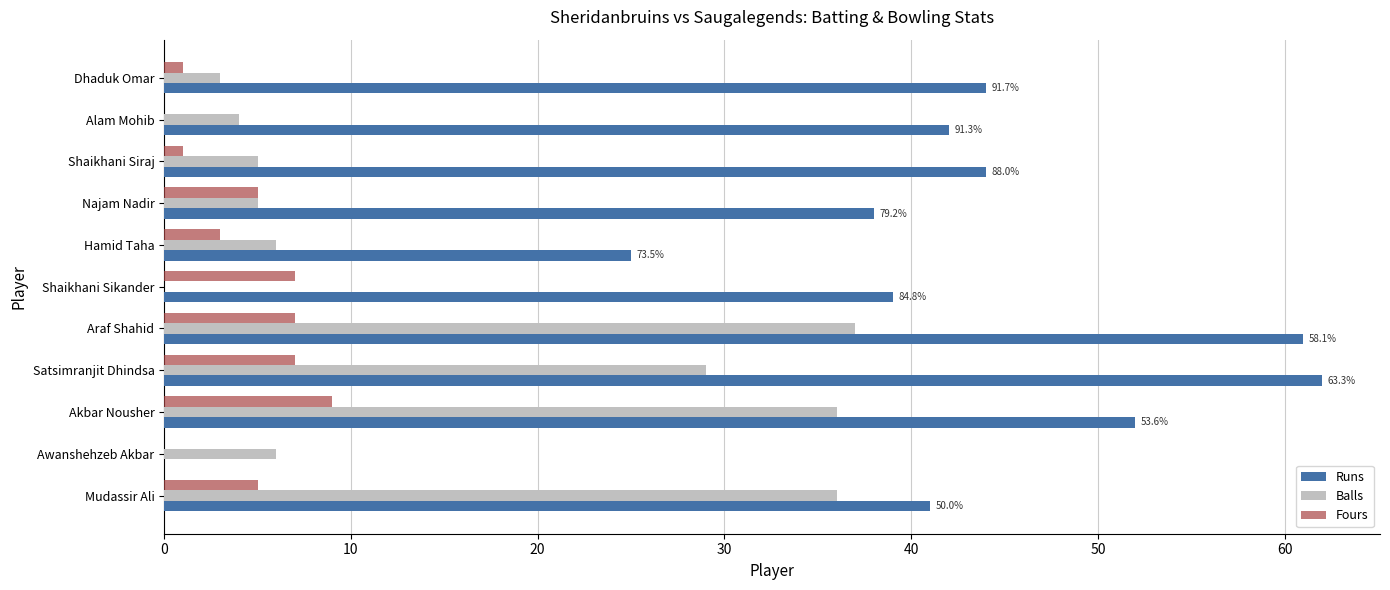

What are all the series names shown in the legend?

Runs, Balls, Fours